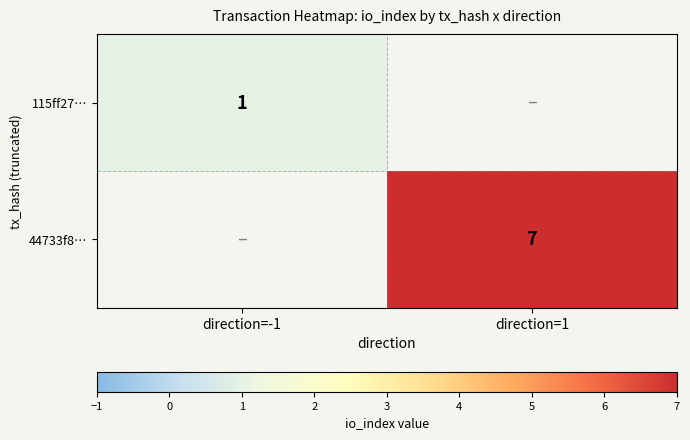

Is it true that 115ff27… equals 1 at direction=-1?

True